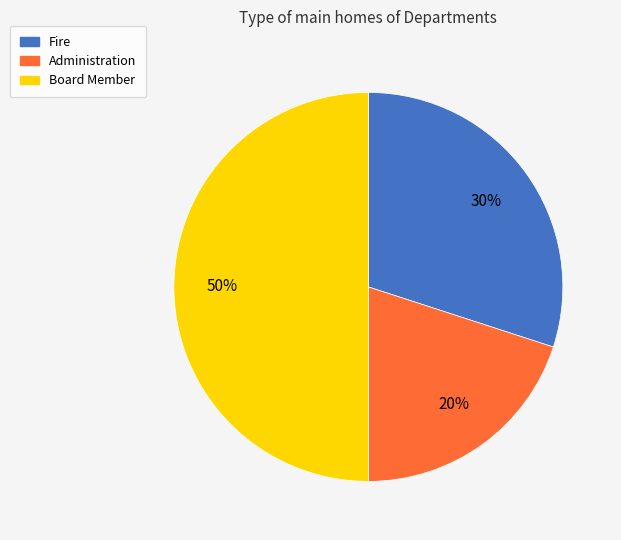

Do Administration and Board Member together represent more than half of the pie?

Yes